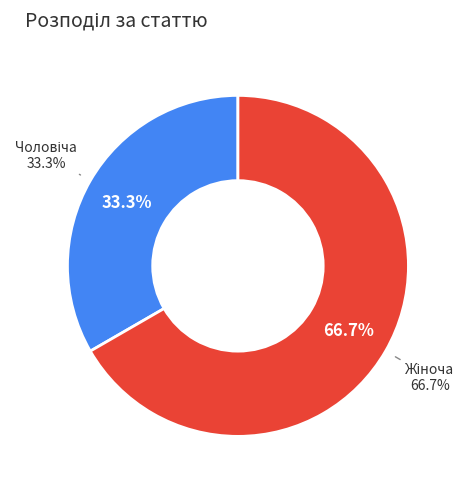

How much of the chart is everything except Чоловіча?

66.7%